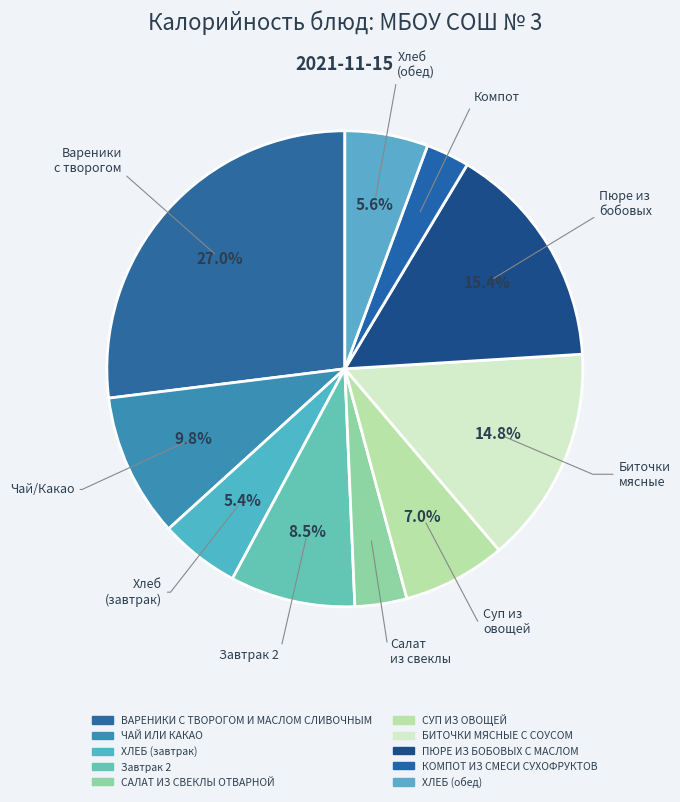

True or false: САЛАТ ИЗ СВЕКЛЫ ОТВАРНОЙ accounts for 1% of the total.

False